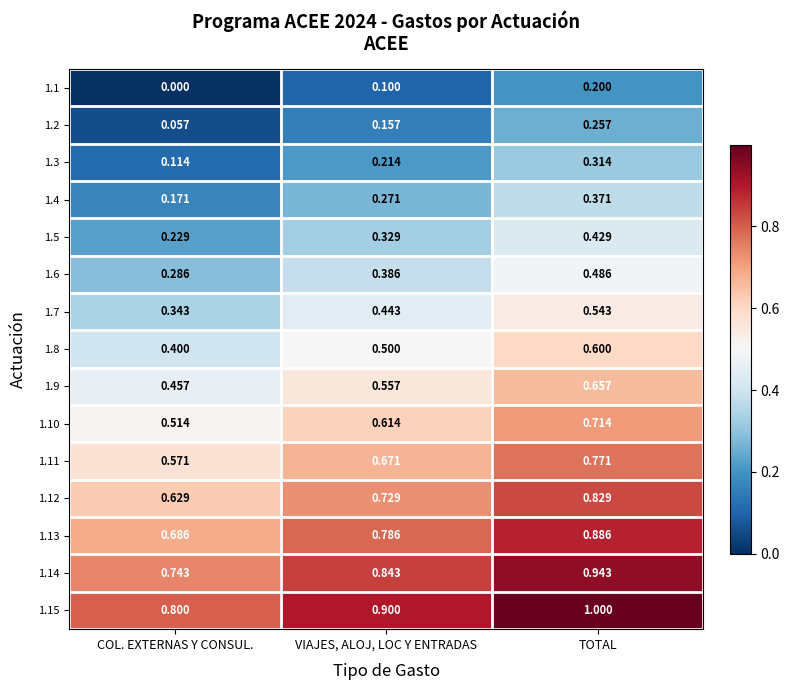

Which category has the highest value in the 1.13 series?

TOTAL